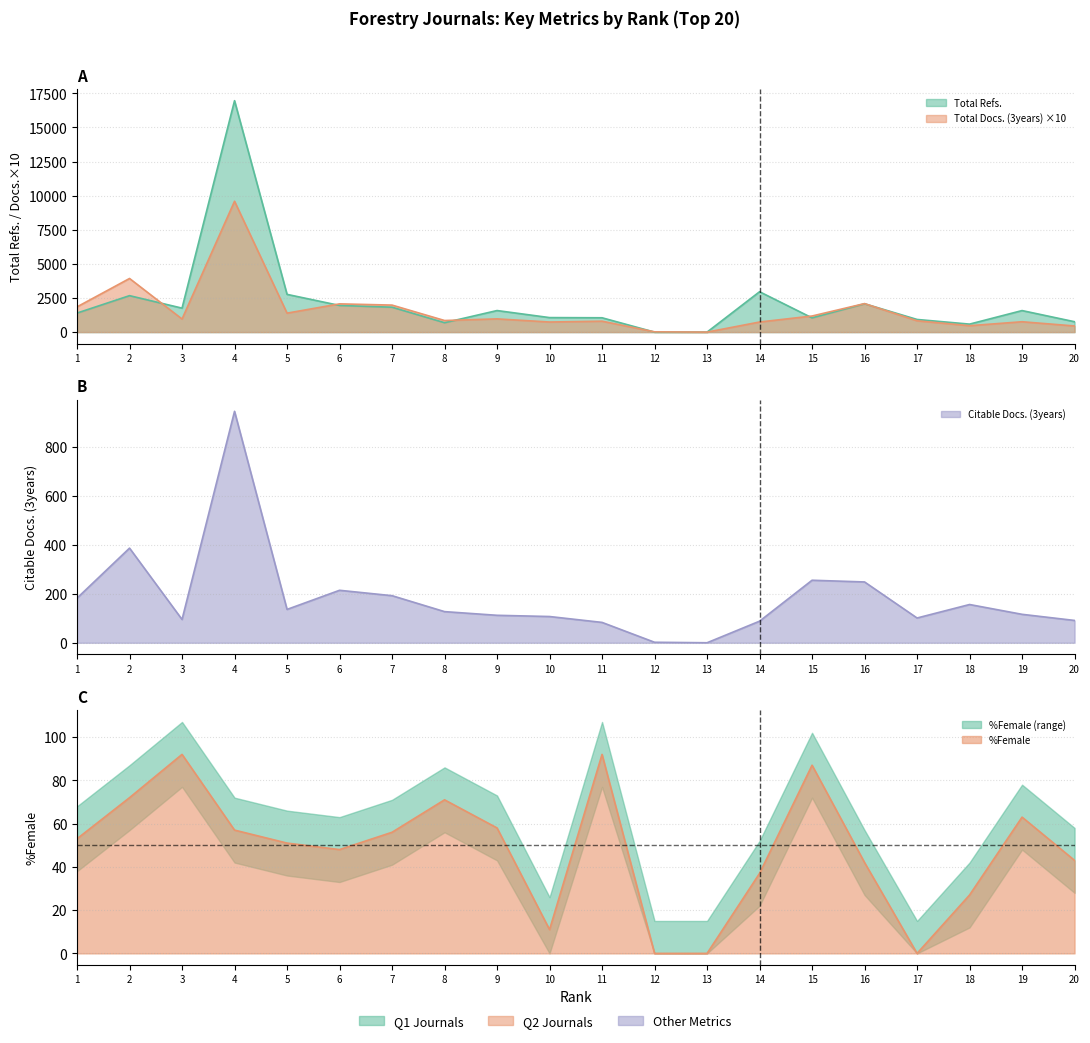

Which series has the widest spread of values?

Total Refs.